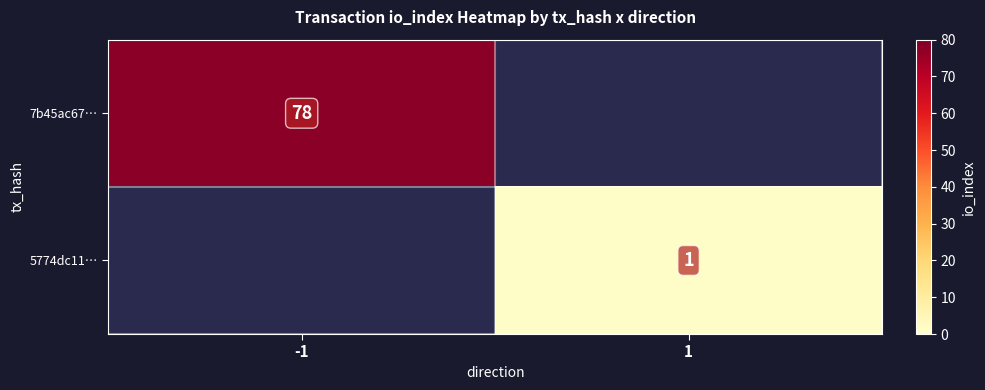

The value of 7b45ac67… at -1 is 107. True or false?

False